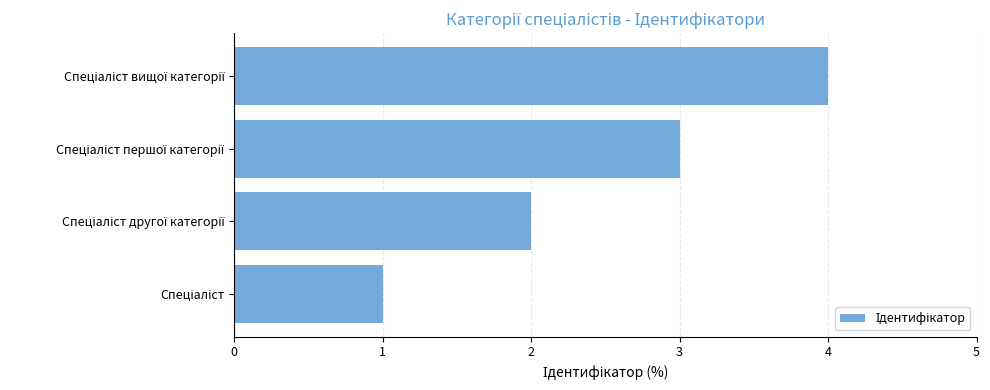

What is the maximum value shown in the chart?

4